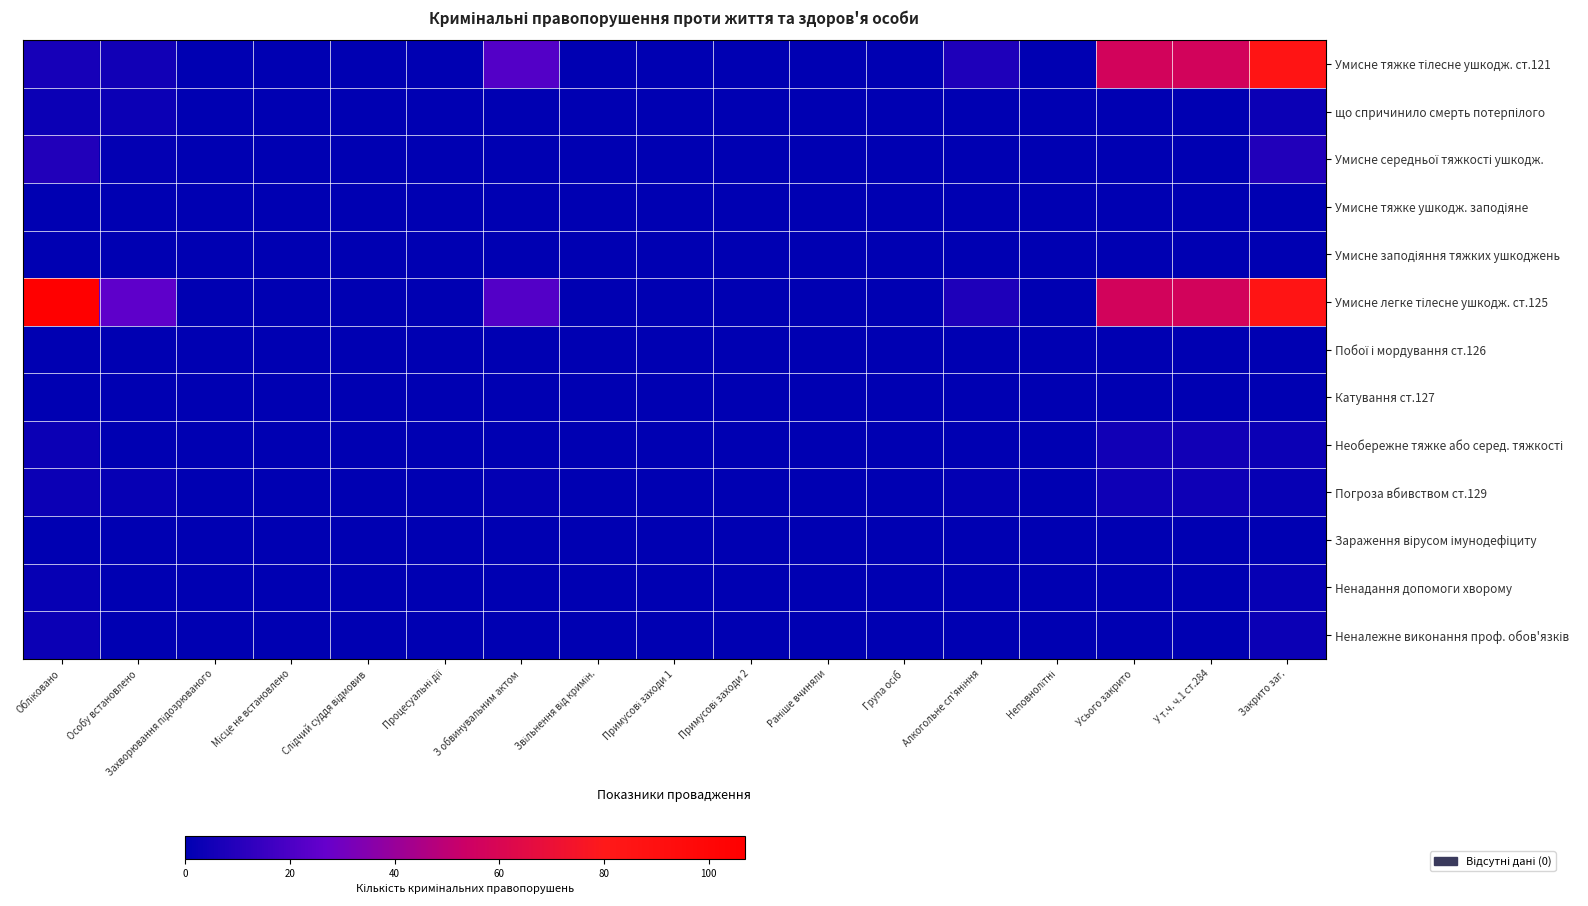

How many data points does each series have?

17